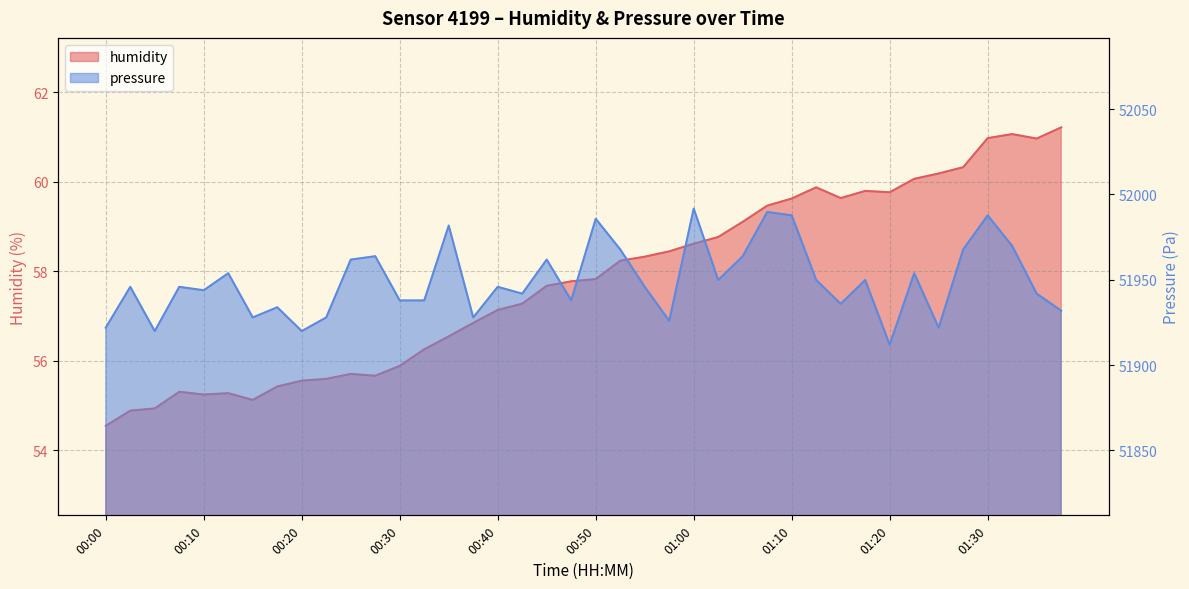

Rank the categories by pressure value from highest to lowest.

01:00, 01:08, 01:10, 01:30, 00:50, 00:35, 01:33, 00:53, 01:28, 00:28, 01:05, 00:25, 00:45, 00:13, 01:23, 01:02, 01:13, 01:18, 00:03, 00:08, 00:40, 00:55, 00:10, 00:43, 01:35, 00:30, 00:33, 00:48, 01:15, 00:18, 01:38, 00:15, 00:23, 00:38, 00:57, 00:00, 01:25, 00:05, 00:20, 01:20